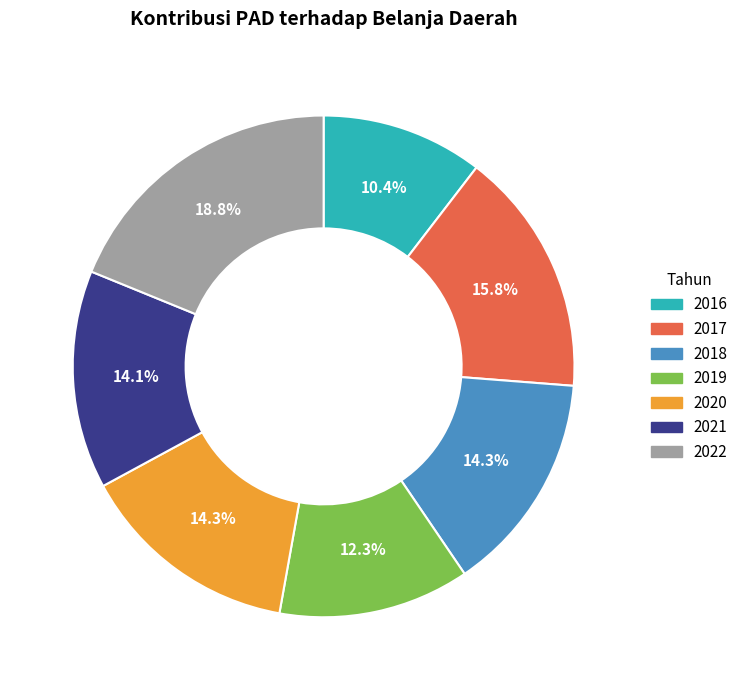

To the nearest percent, what is the combined percentage of 2017 and 2021?

30%